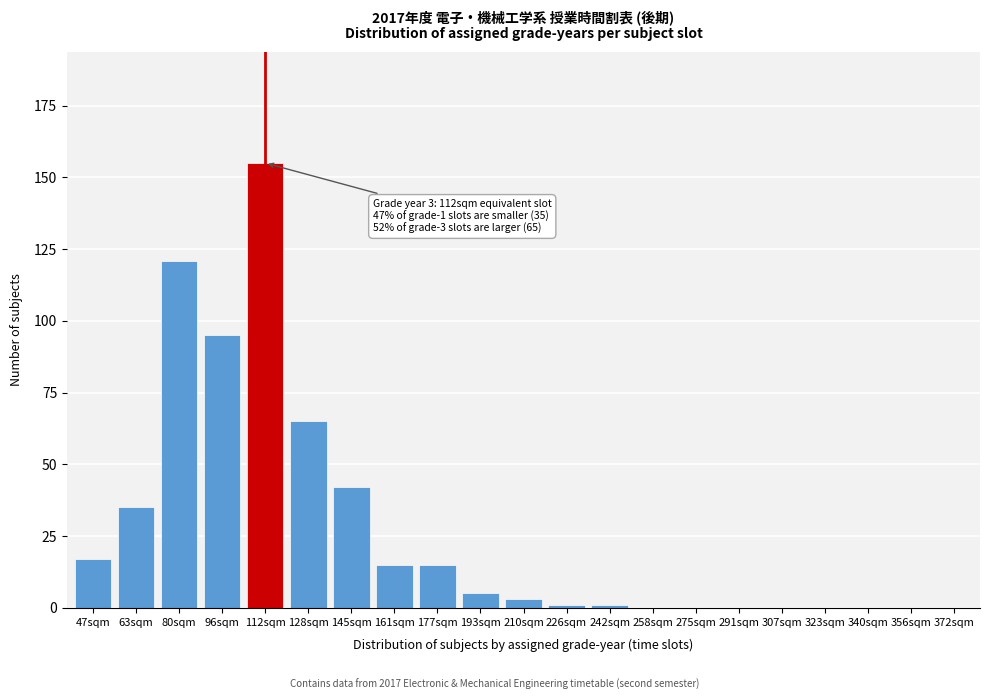

Reading right to left, extract all data points from this chart.

372sqm=0	356sqm=0	340sqm=0	323sqm=0	307sqm=0	291sqm=0	275sqm=0	258sqm=0	242sqm=1	226sqm=1	210sqm=3	193sqm=5	177sqm=15	161sqm=15	145sqm=42	128sqm=65	112sqm=155	96sqm=95	80sqm=121	63sqm=35	47sqm=17